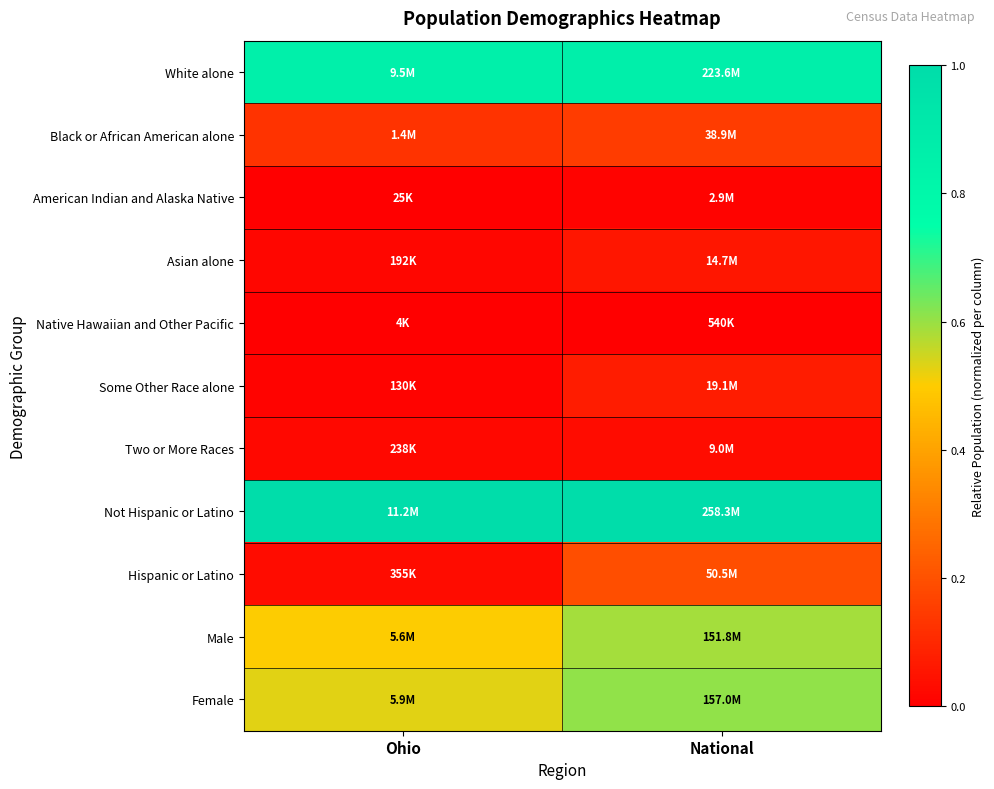

What is the difference between the highest and lowest values at National?

1.0